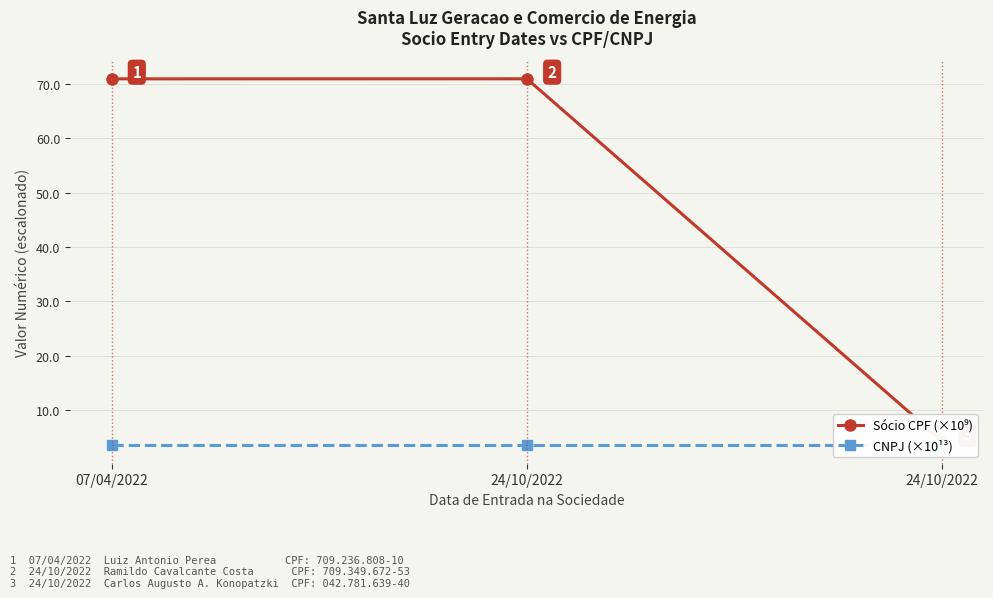

At how many categories does at least one series exceed 32?

2